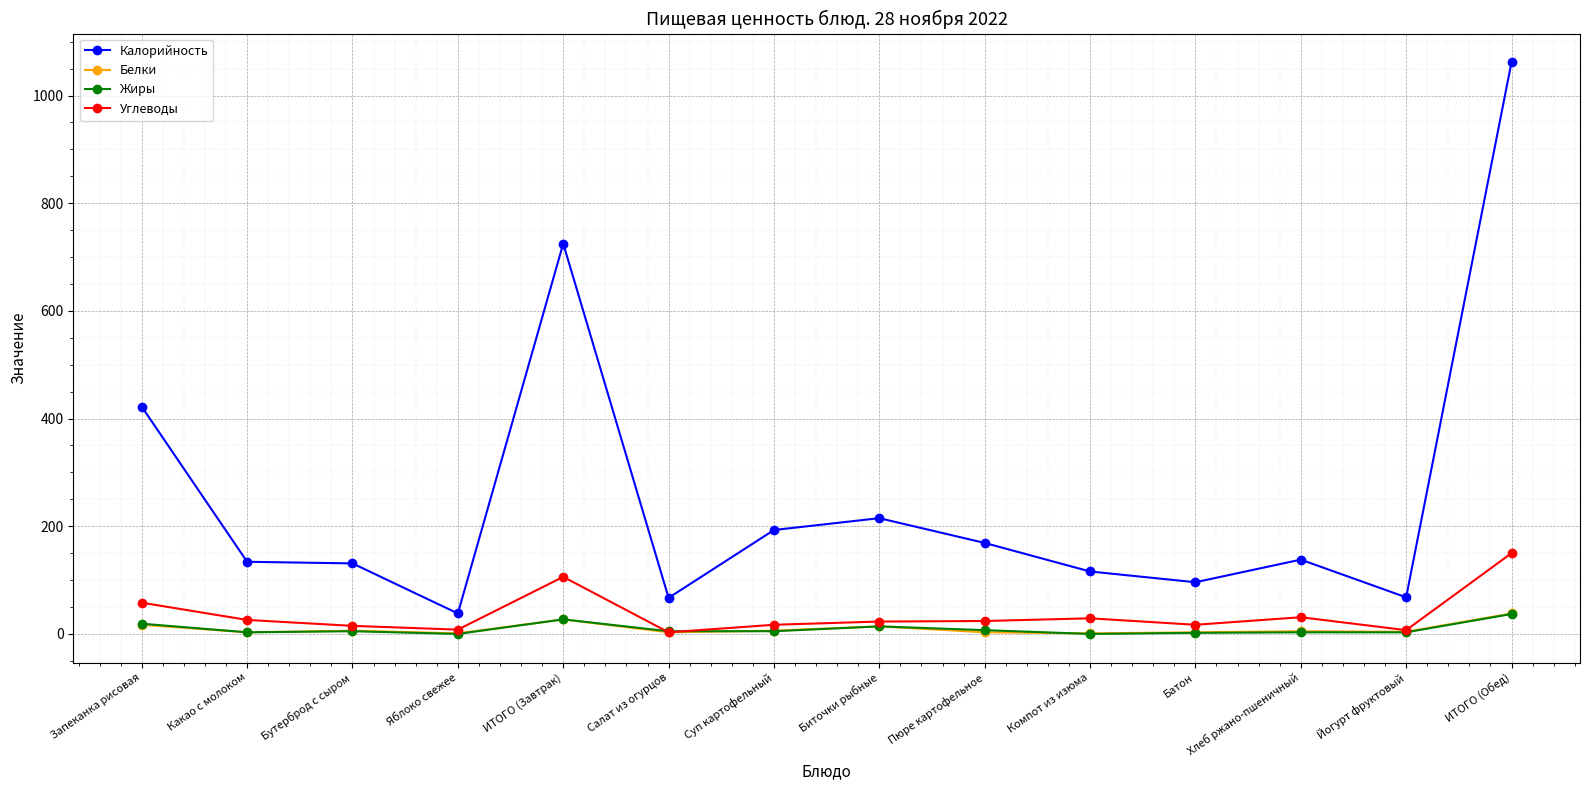

How many lines are shown in the chart?

4